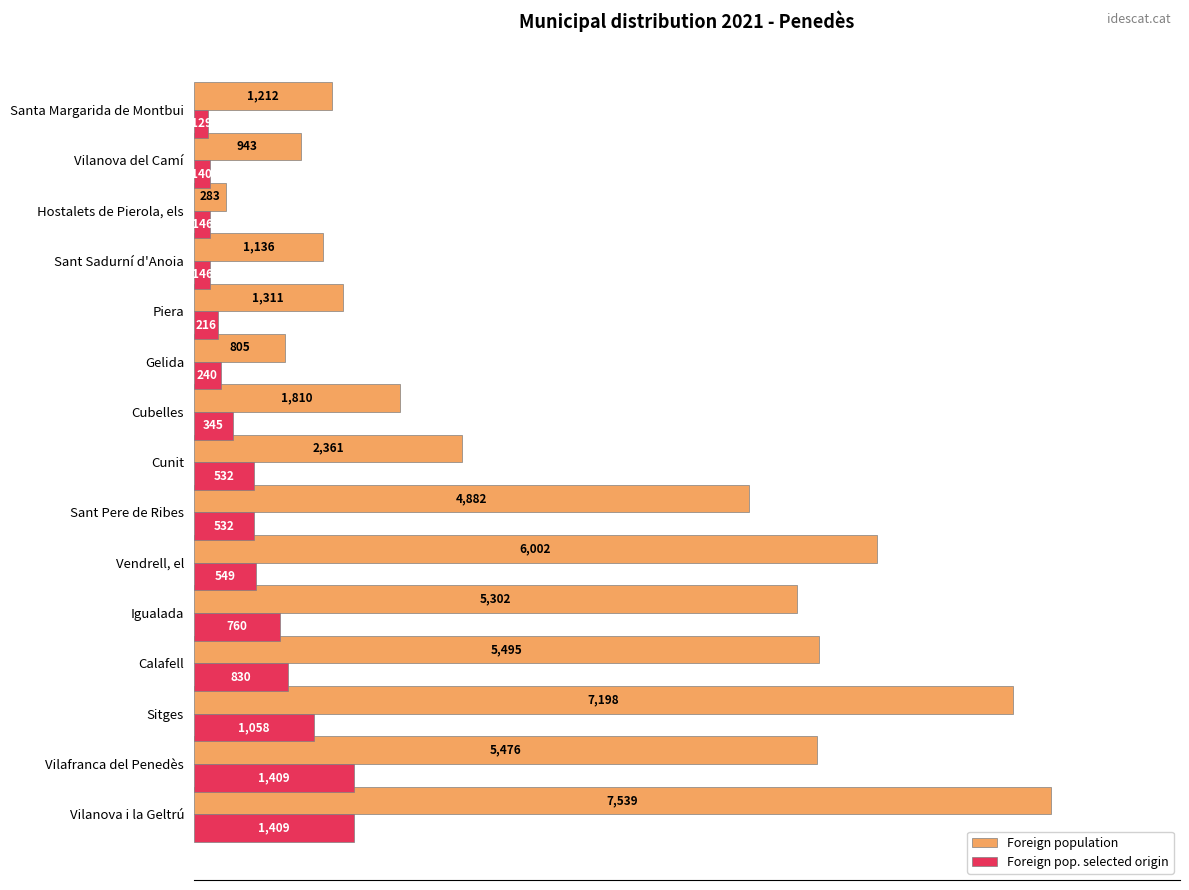

What are all the series names shown in the legend?

Foreign population, Foreign pop. selected origin